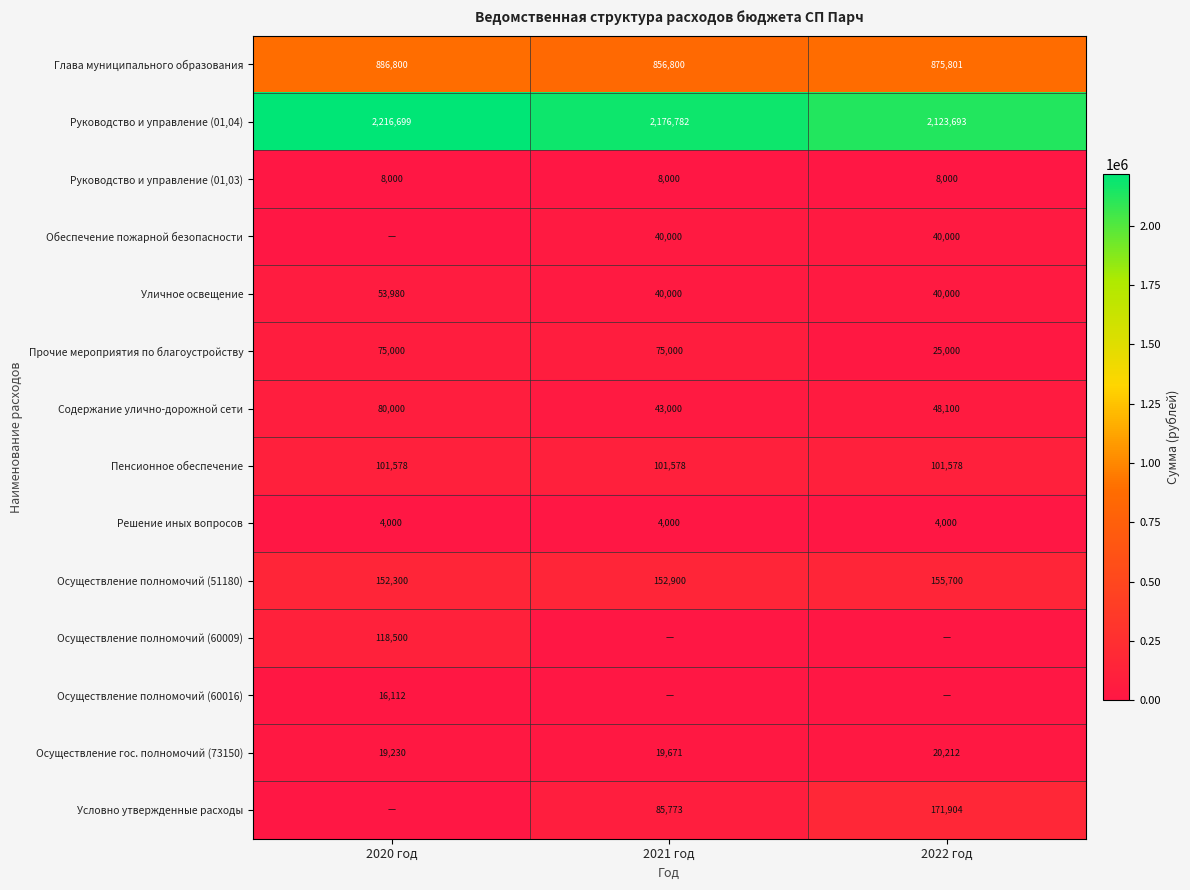

What is the difference between the highest and lowest values at 2021 год?

2176782